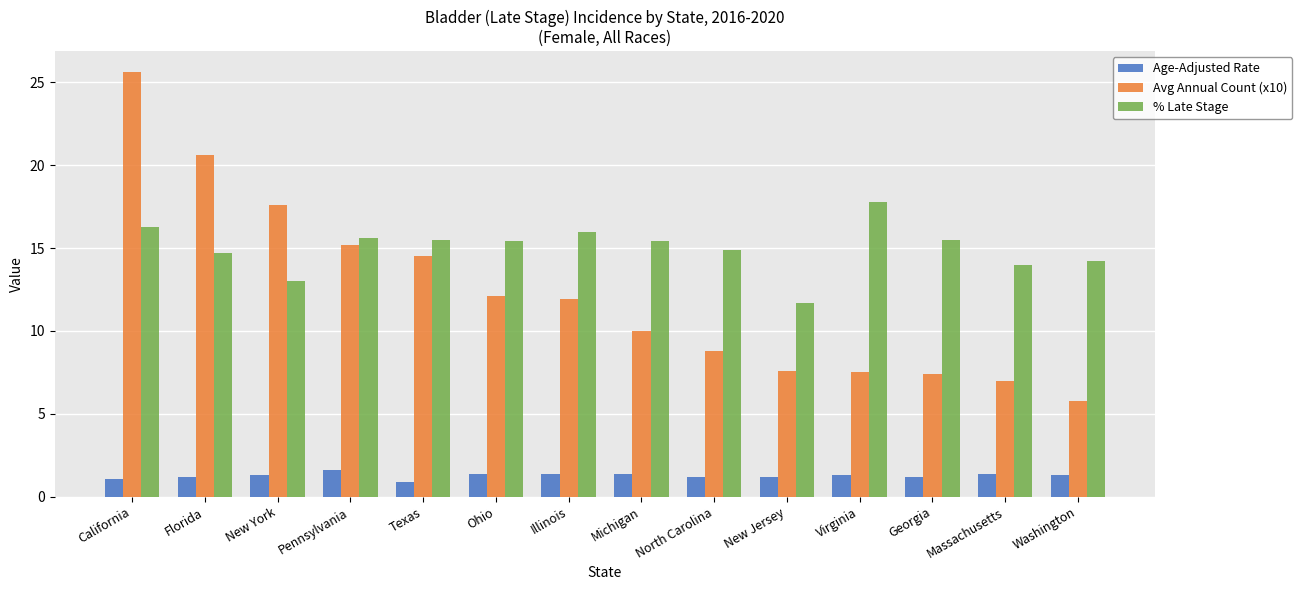

Rank the series at Florida from lowest to highest value.

Age-Adjusted Rate, % Late Stage, Avg Annual Count (x10)